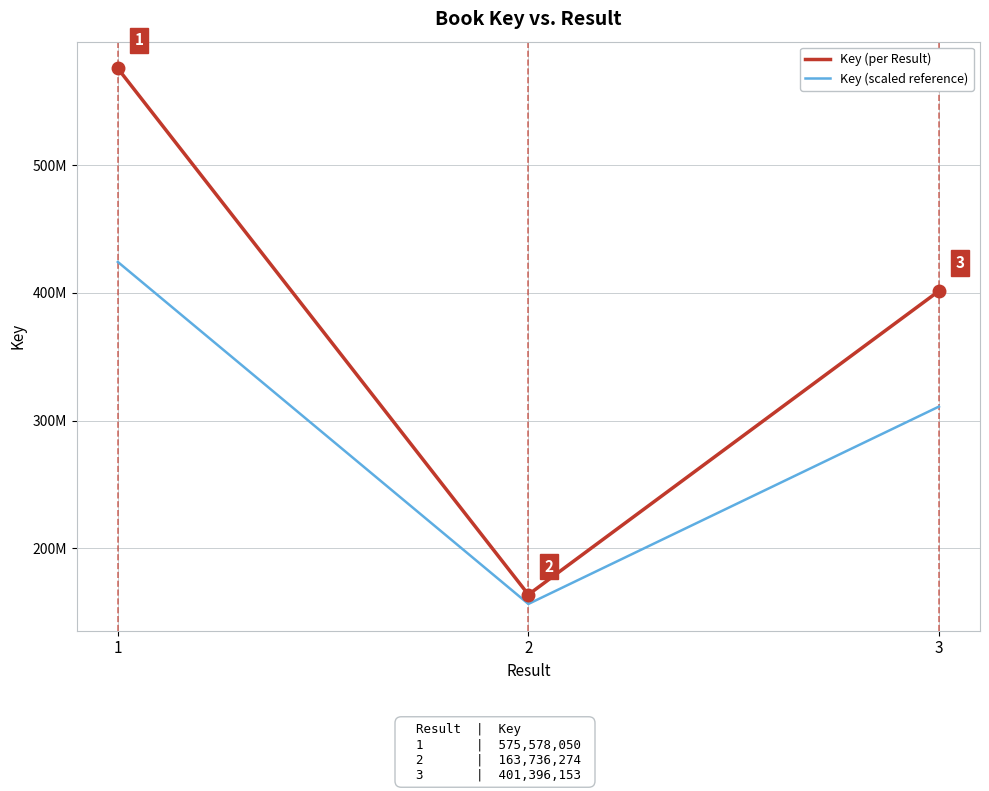

Between 1 and 2, which series saw the biggest shift?

Key (per Result)